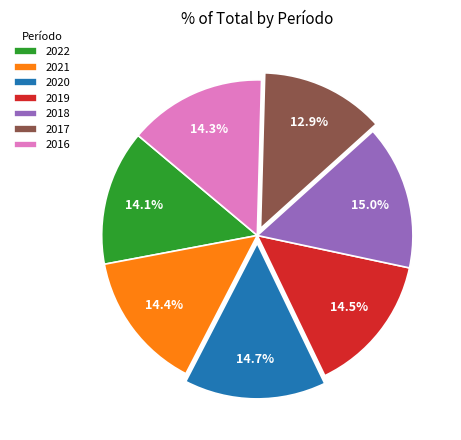

To the nearest percent, what is the difference between the 2018 and 2017 slice percentages?

2%